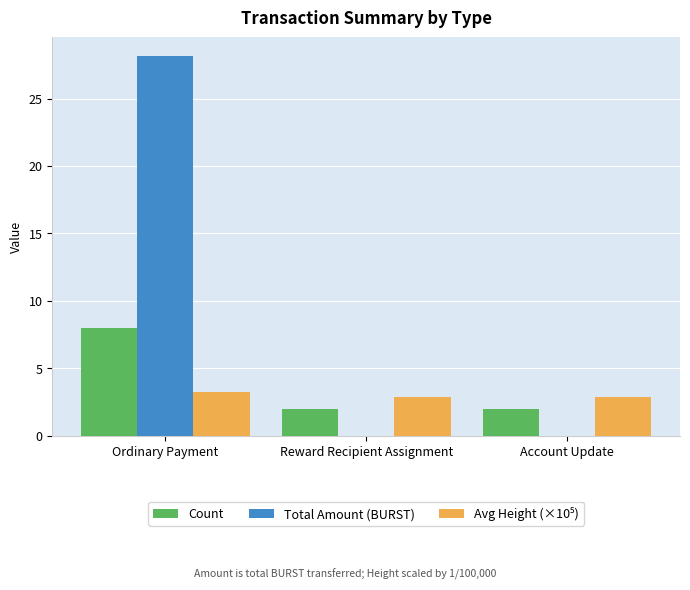

Which series has the largest total across all categories?

Total Amount (BURST)